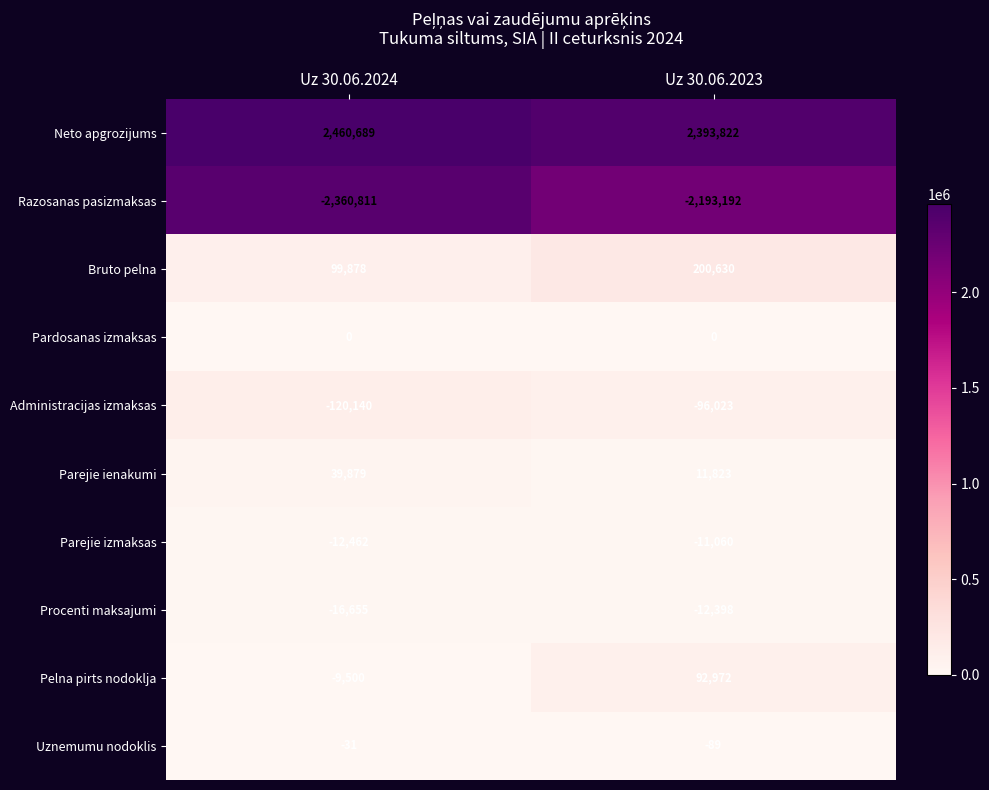

What is the sum of all Parejie ienakumi values?

51702